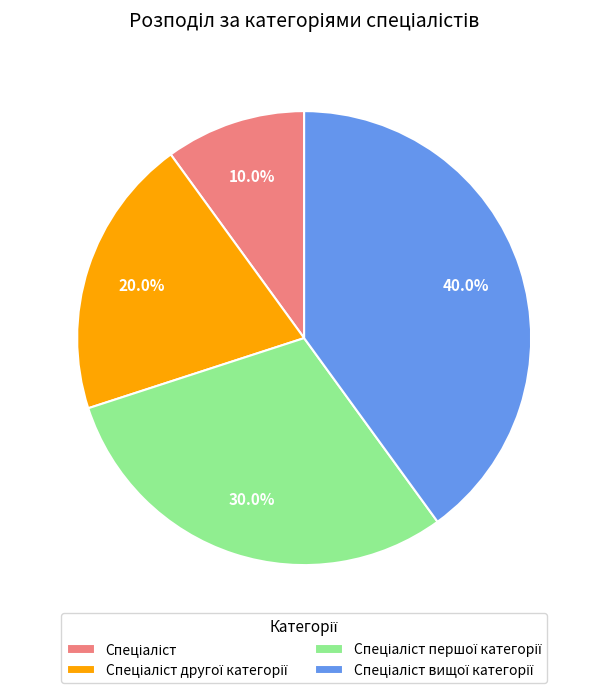

Count the number of slices in the pie.

4